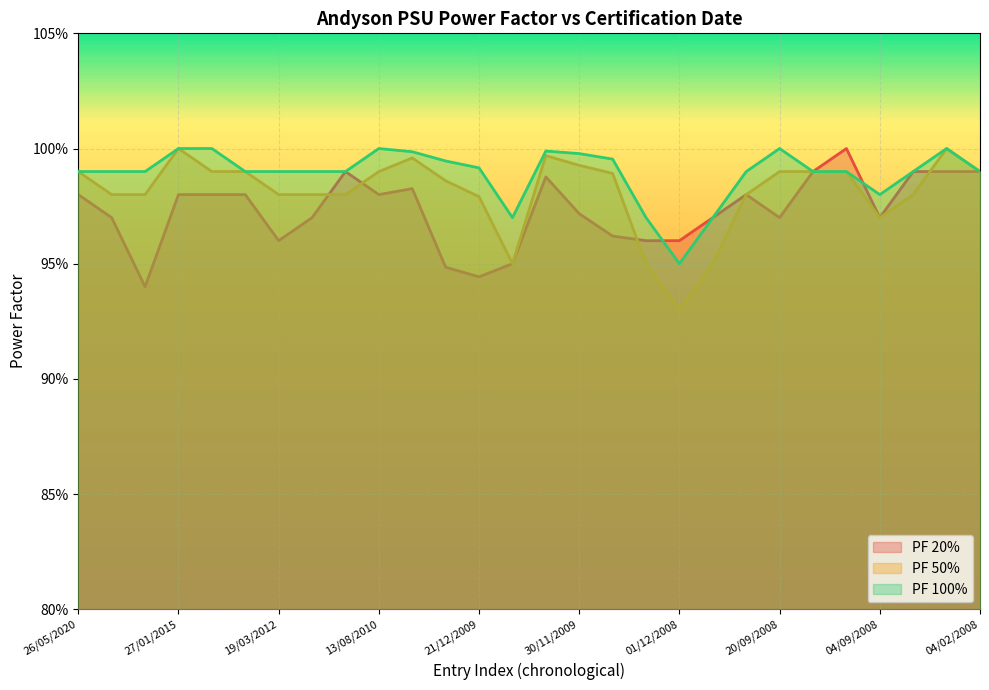

True or false: PF 100% and PF 50% cross at least once.

False